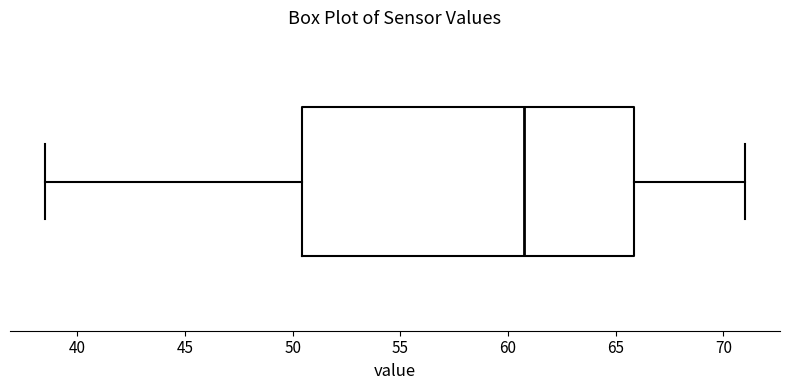

Read this box plot against the x-axis: the position of the median line, the range covered by the box, and the ends of both whiskers. The values are not printed on the chart, so give them approximately, as read against the axis.

median 61.0, box 50.5 to 66.0, whiskers 38.5 to 71.0